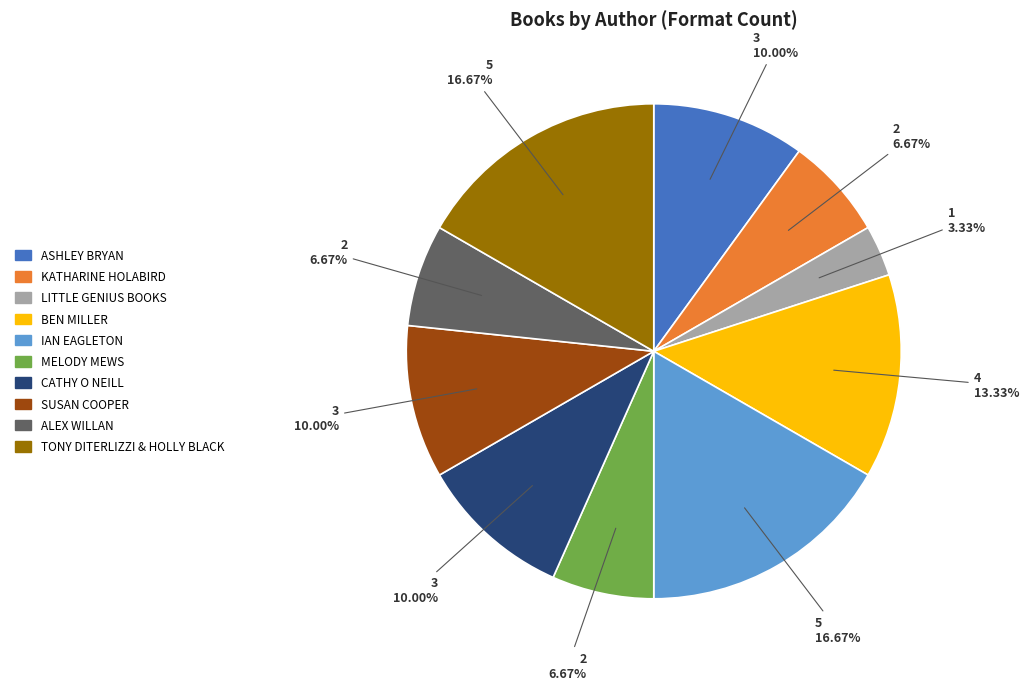

Does any single category account for the majority?

No